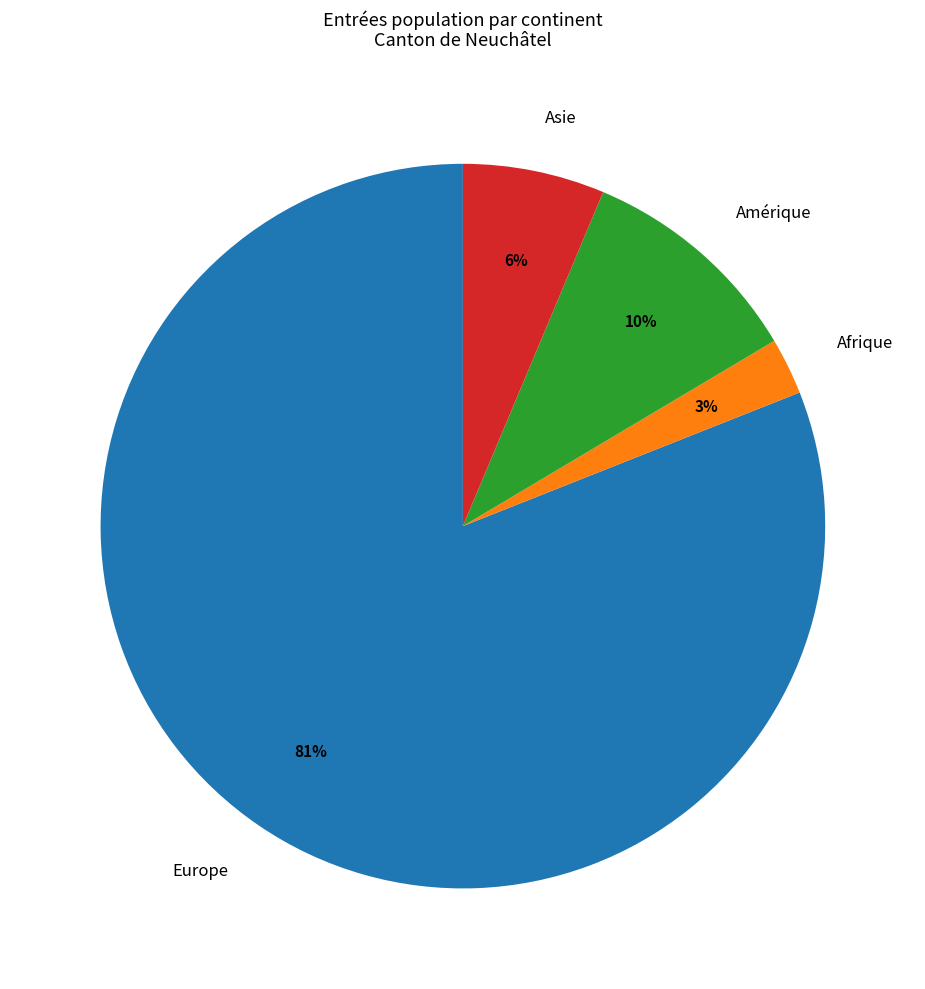

Rank the categories by value from lowest to highest.

Afrique, Asie, Amérique, Europe